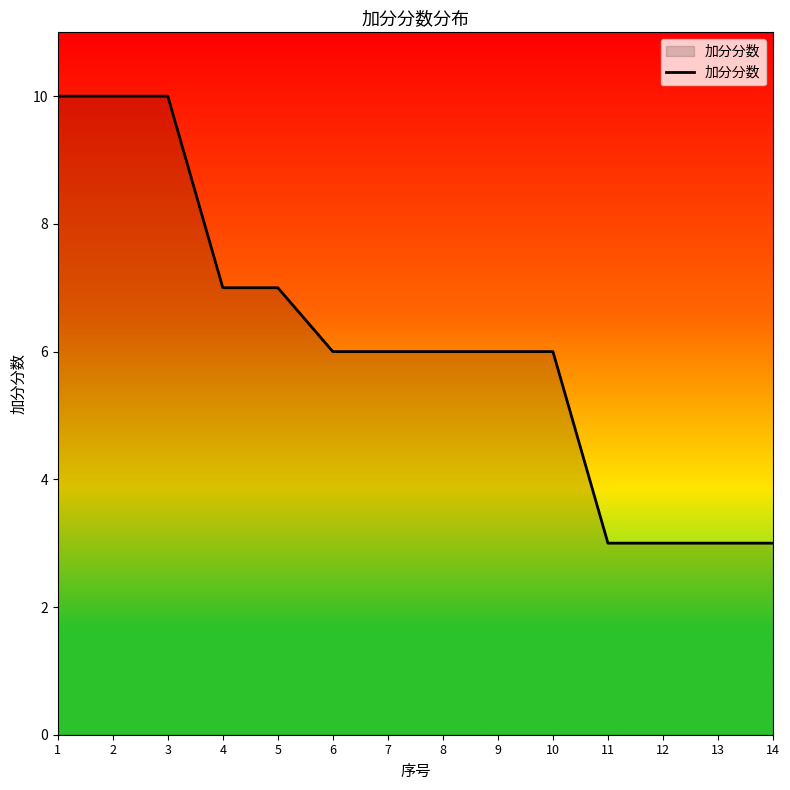

What is the difference between the second highest and second lowest values?

7